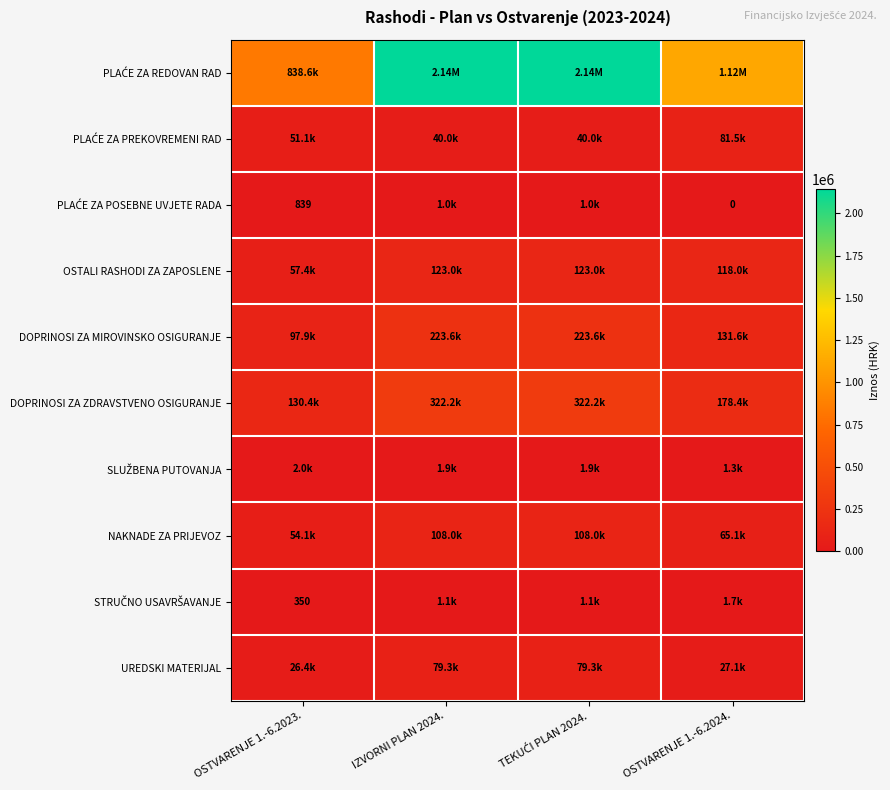

Rank the categories by PLAĆE ZA PREKOVREMENI RAD value from lowest to highest.

IZVORNI PLAN 2024., TEKUĆI PLAN 2024., OSTVARENJE 1.-6.2023., OSTVARENJE 1.-6.2024.